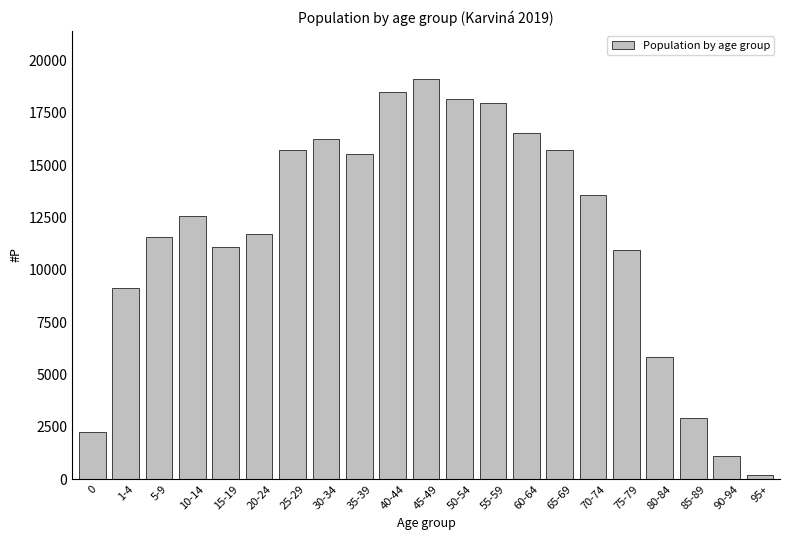

The value at 40-44 is 18470. True or false?

True